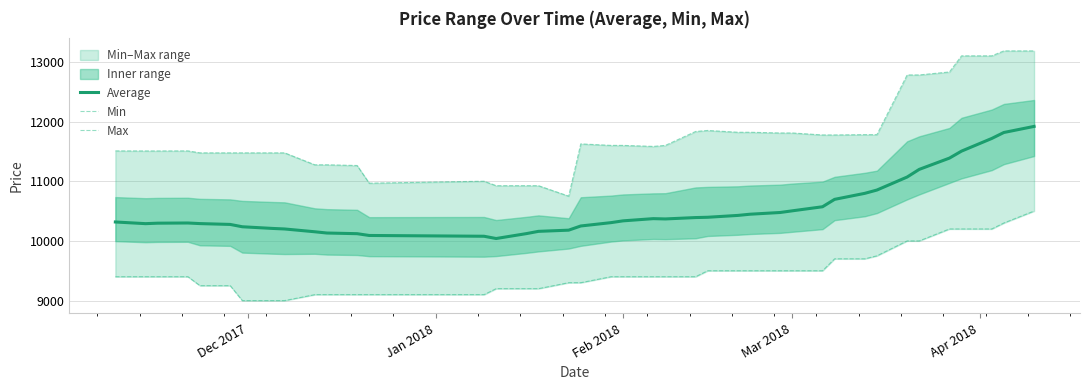

Which series has the largest total across all categories?

Max